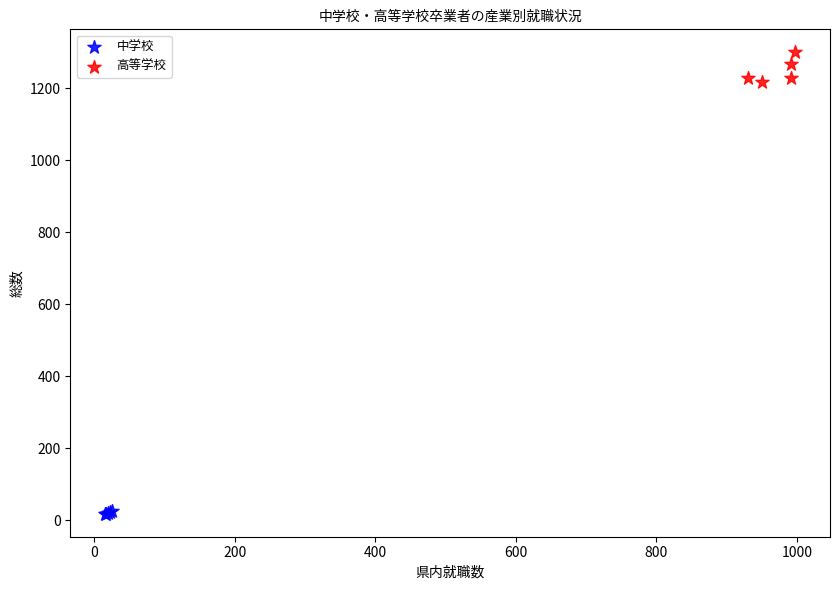

Which series reaches the minimum Y coordinate?

中学校